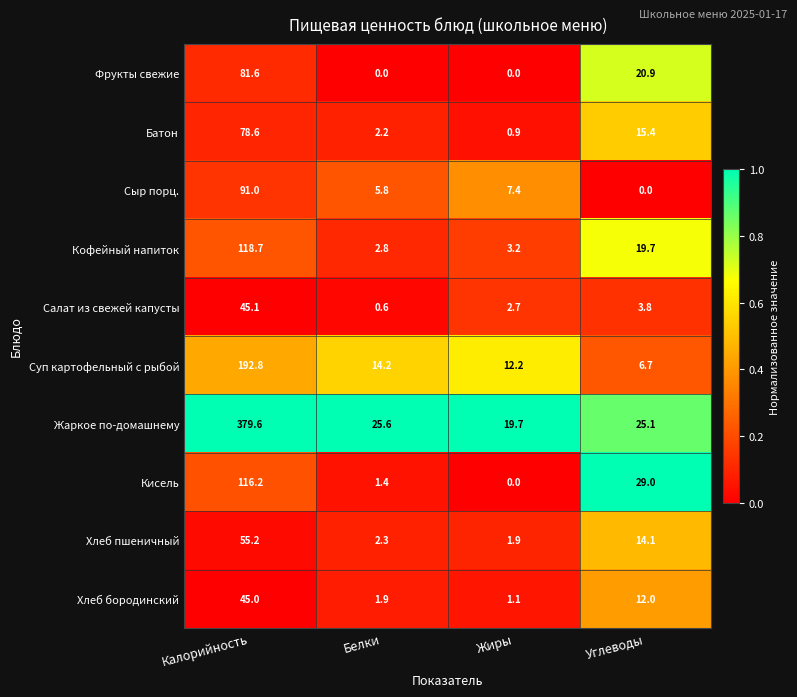

The Фрукты свежие series shows 0.0 at Жиры. True or false?

True